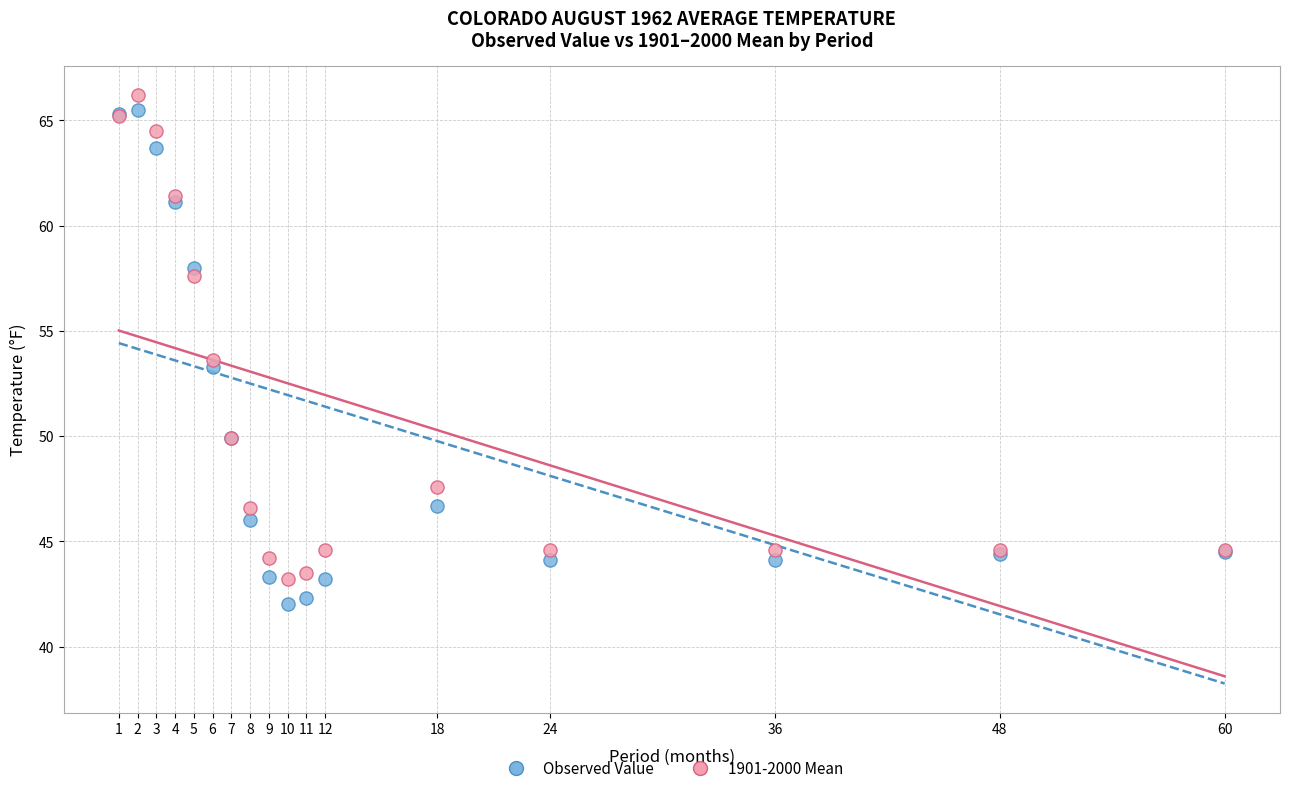

Which series has the widest spread of Y values?

Observed Value